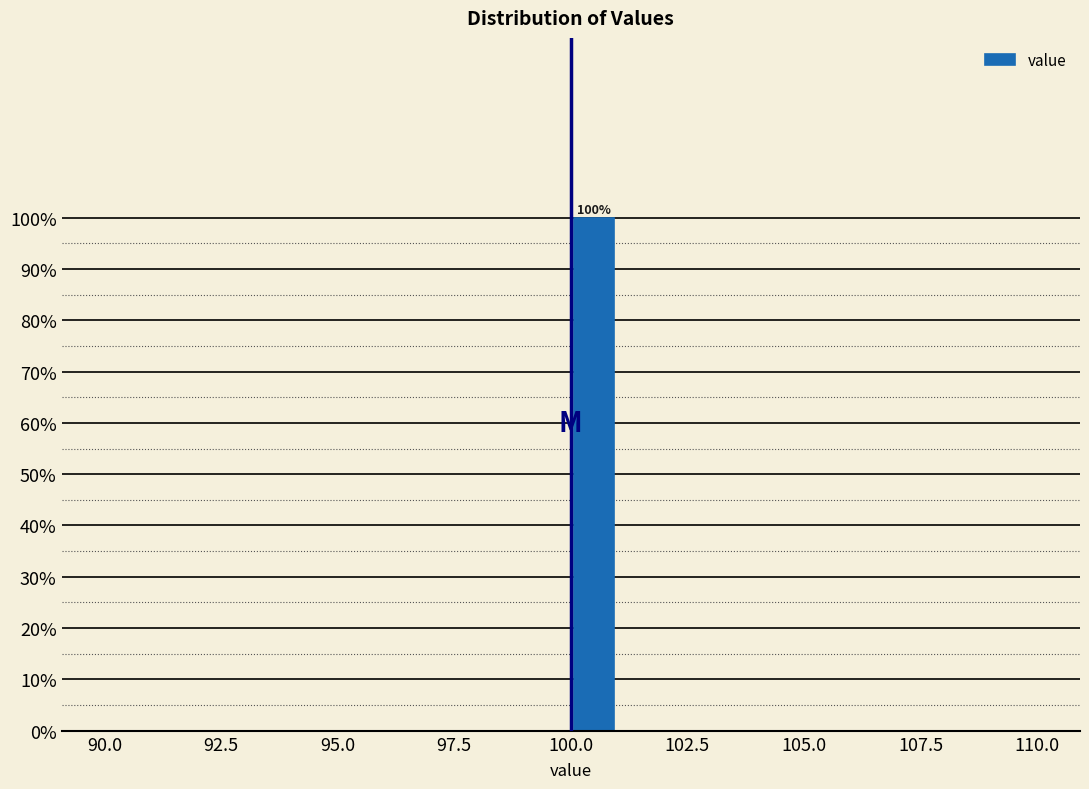

Read against the x-axis, roughly where is the centre of the tallest bar?

100.5